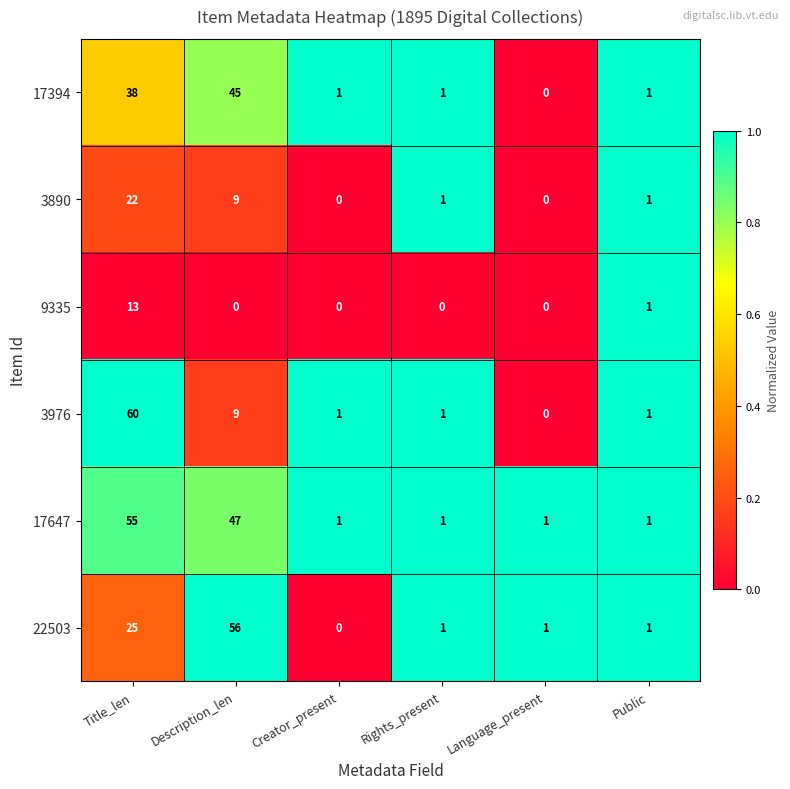

What is the difference between the highest and lowest values at Rights_present?

1